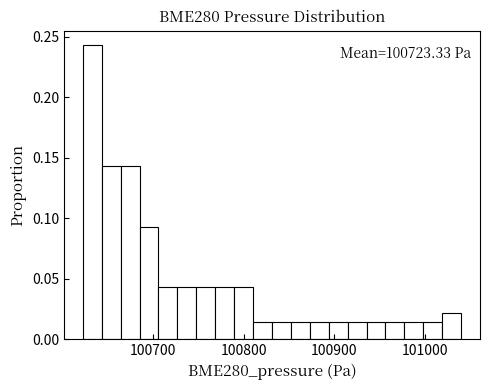

Read against the x-axis, roughly where is the centre of the tallest bar?

100630